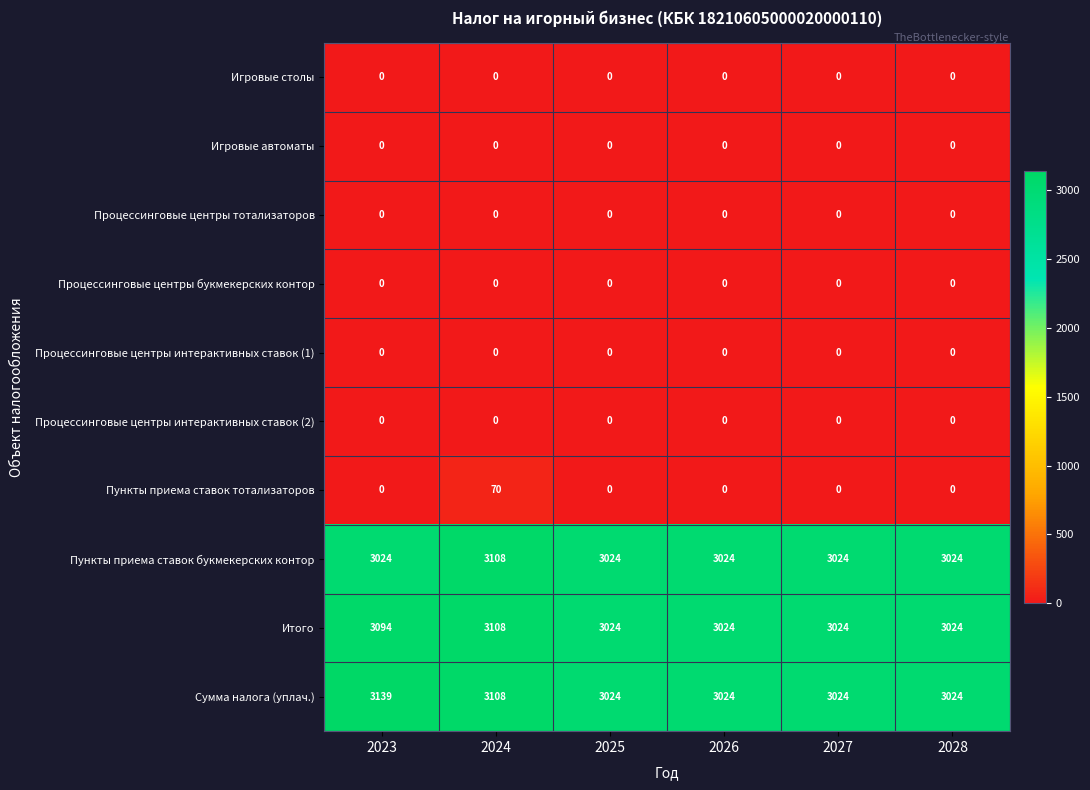

Which series has the largest range (max minus min)?

Сумма налога (уплач.)